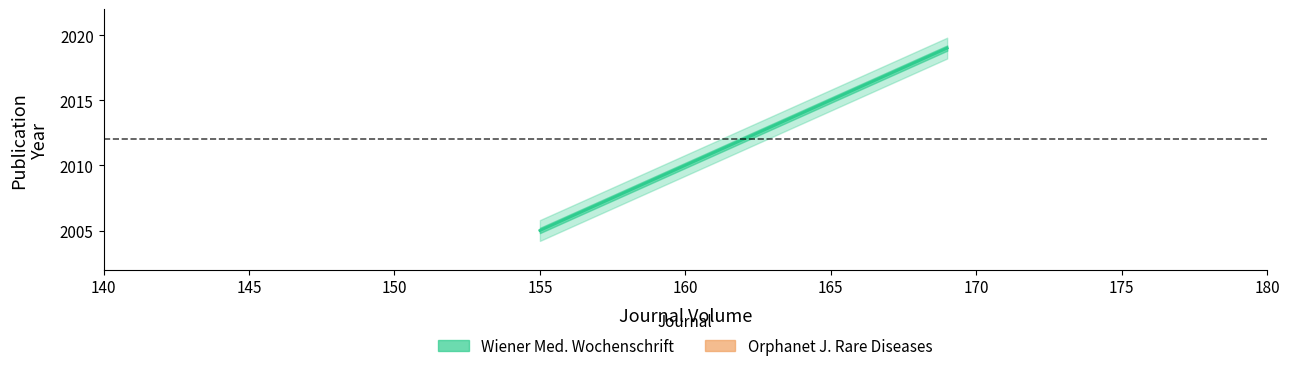

What is the value of the 6th point from the left?

2019